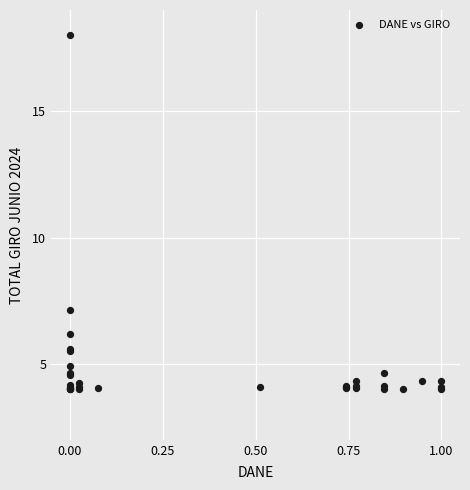

What Y value in the scatter plot is closest to 11?

7.1